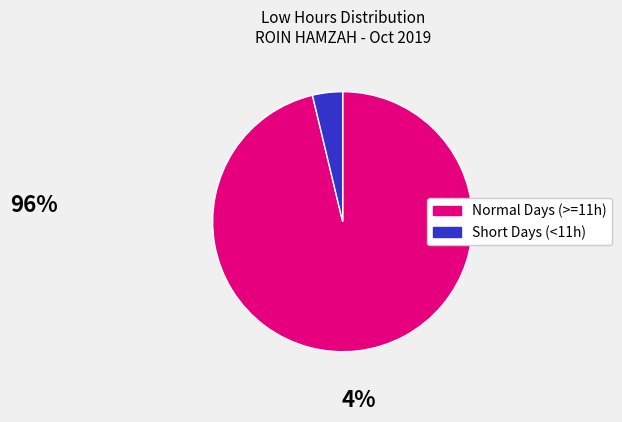

How many segments does this pie chart have?

2